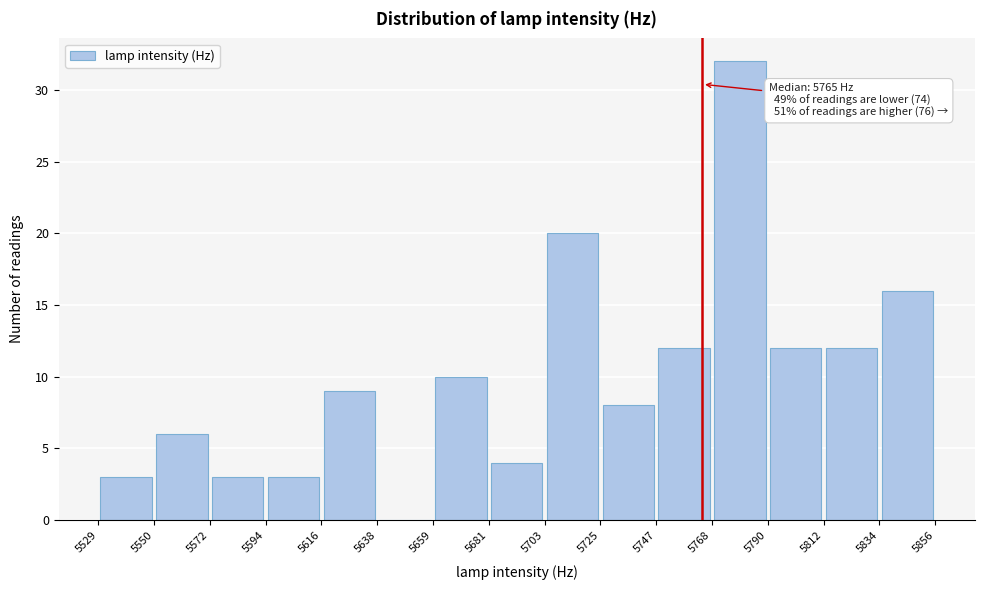

Which range on the x-axis has the tallest bar?

5768 to 5790